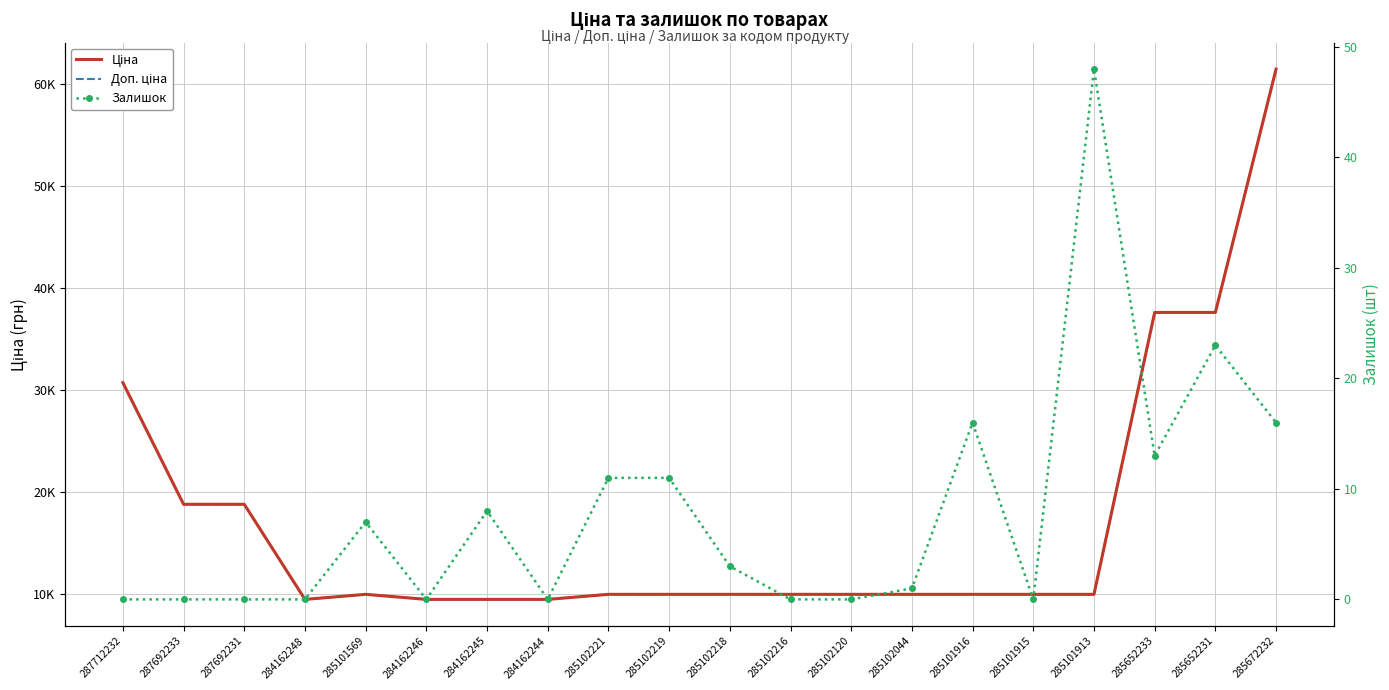

True or false: Доп. ціна and Залишок cross at least once.

False